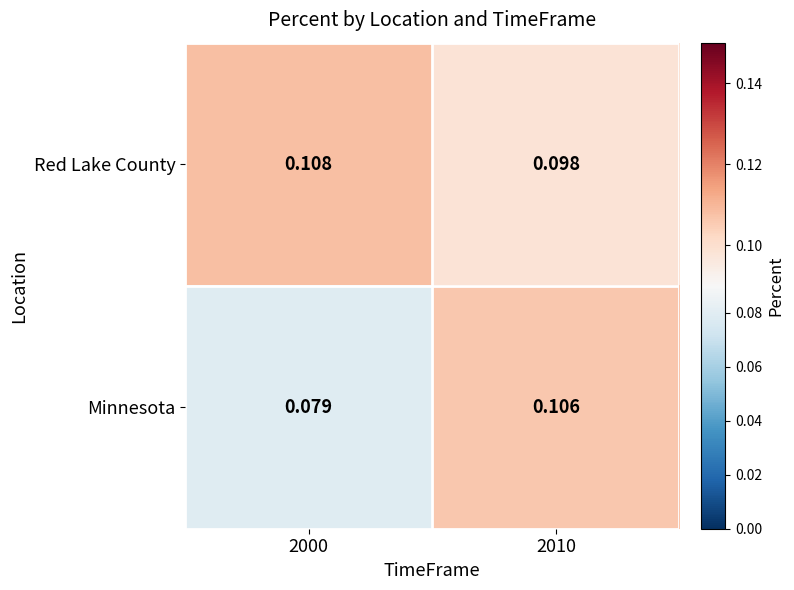

Is the value of Minnesota at 2000 greater than the value of Red Lake County at 2000?

No